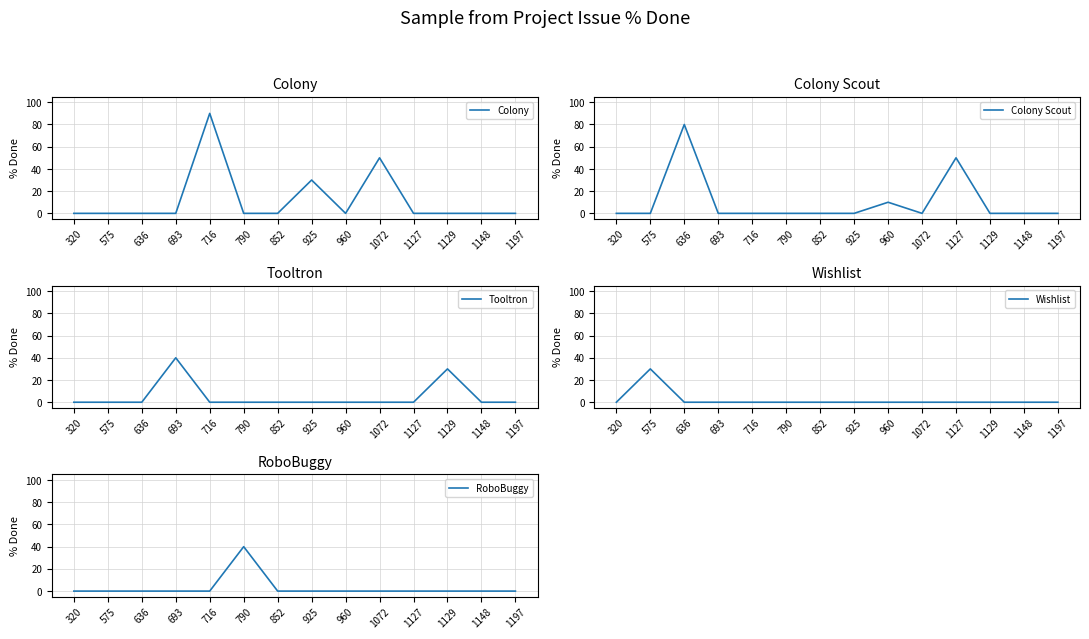

Rank the series by their maximum value, from lowest to highest.

Wishlist, Tooltron, RoboBuggy, Colony Scout, Colony